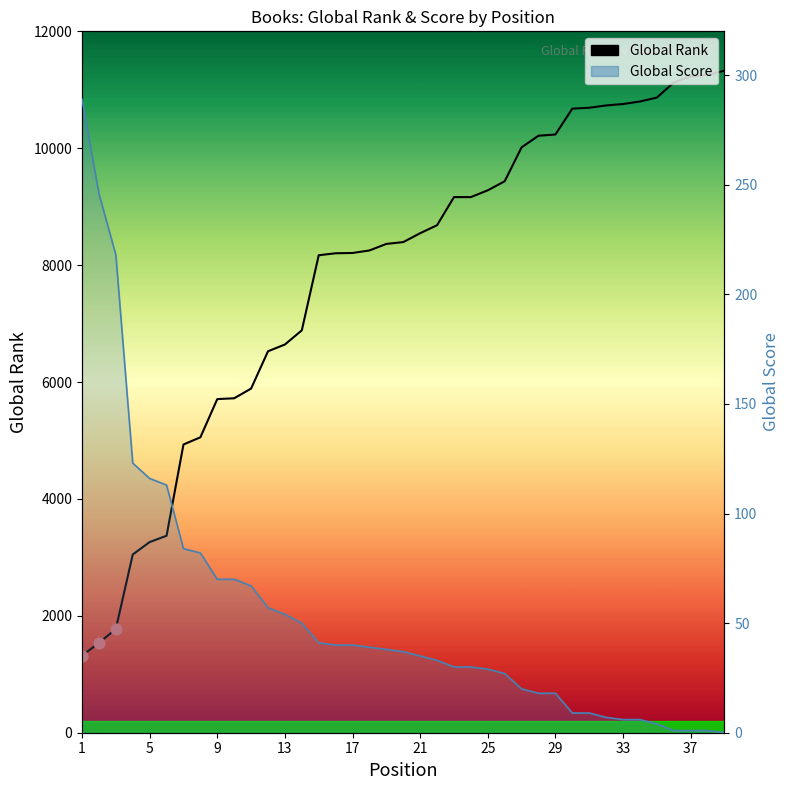

Is the value of Global Rank at 17 greater than the value of Global Score at 13?

Yes